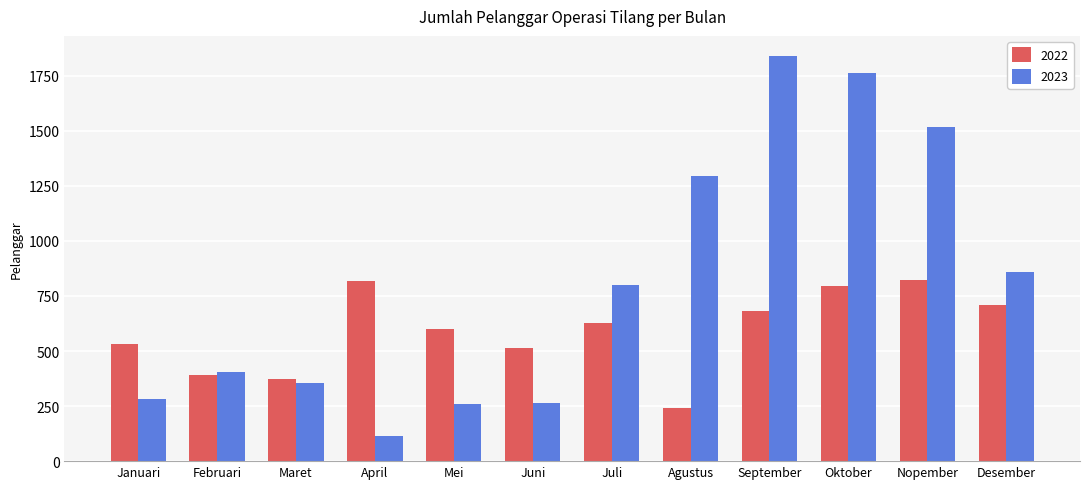

At which label does 2023 reach its peak?

September